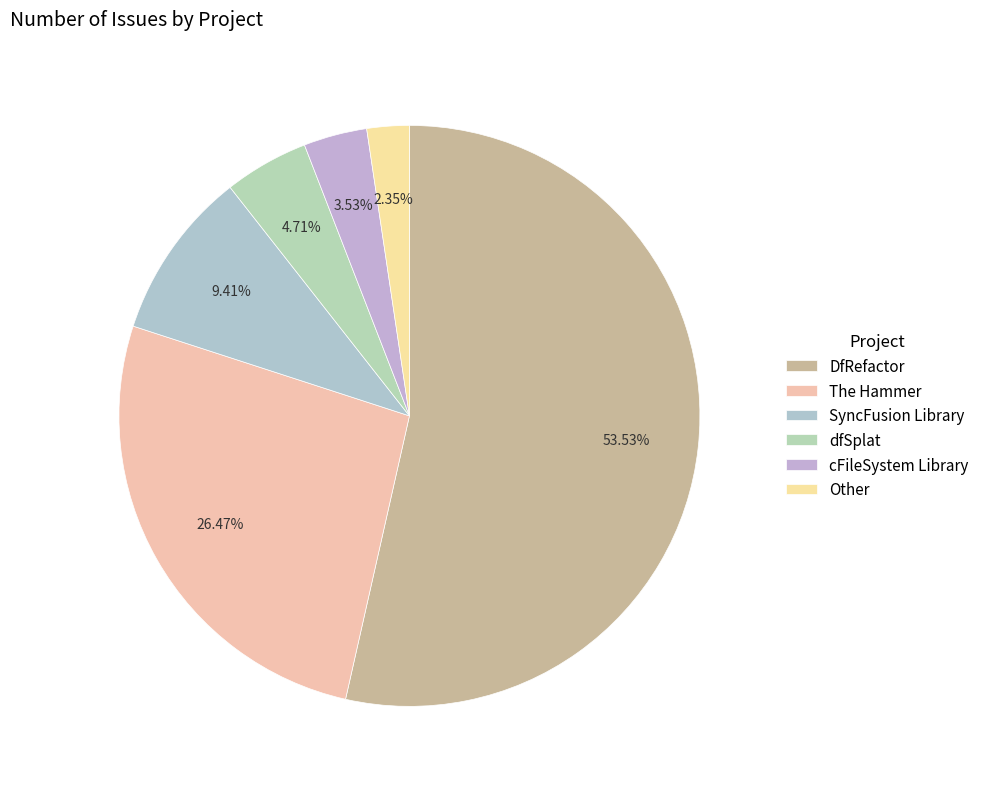

How many slices are in this pie chart?

6